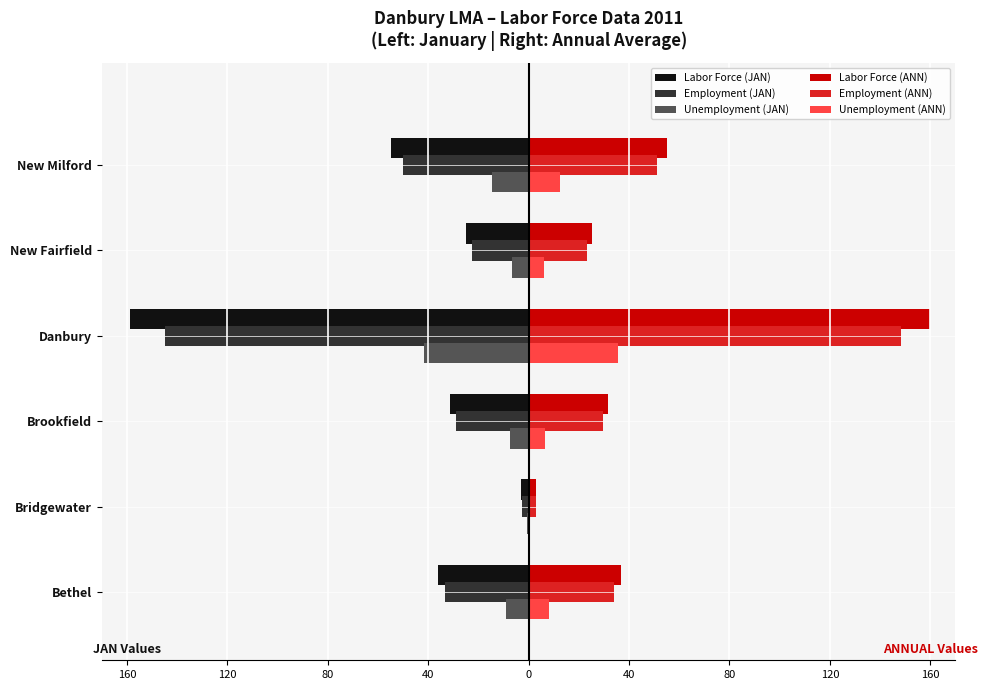

What is the label of the 3rd bar from the right?

Danbury